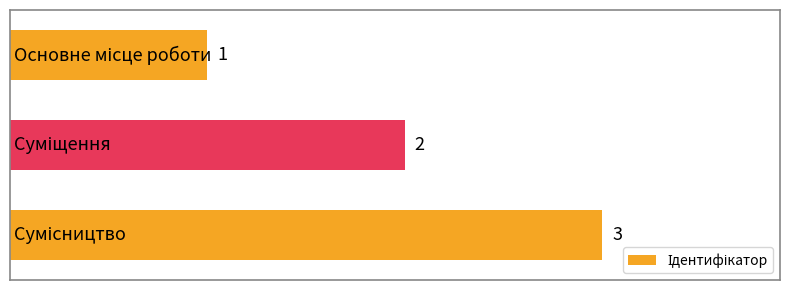

What is the greatest value displayed?

3